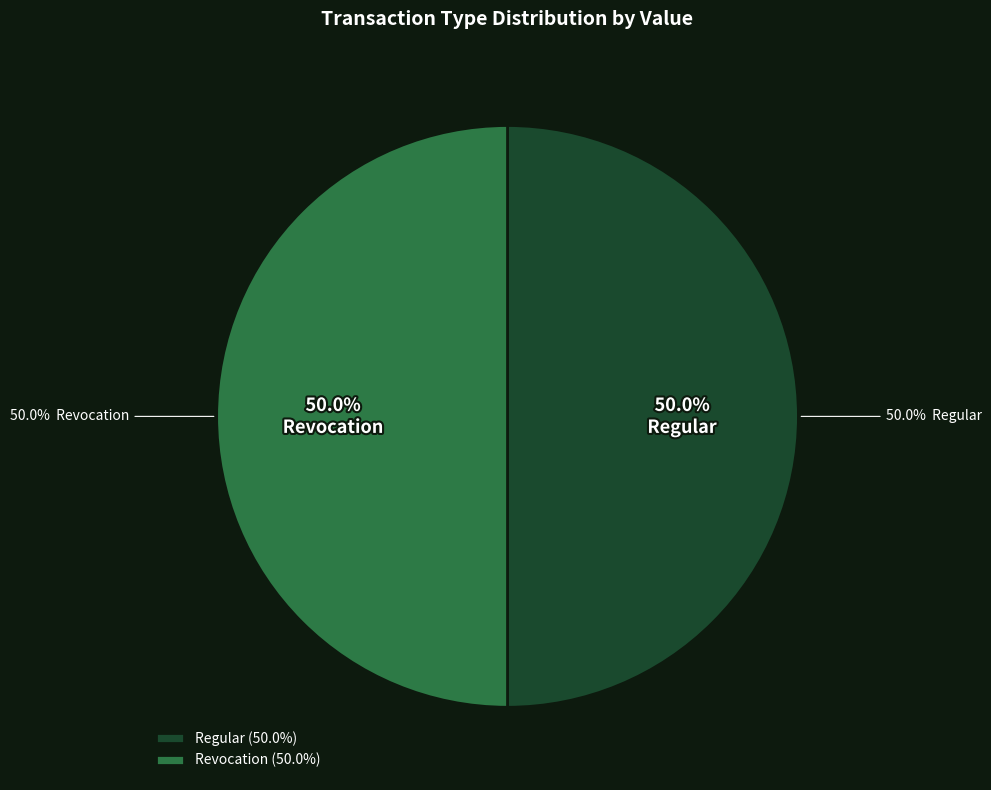

Count the number of slices in the pie.

2